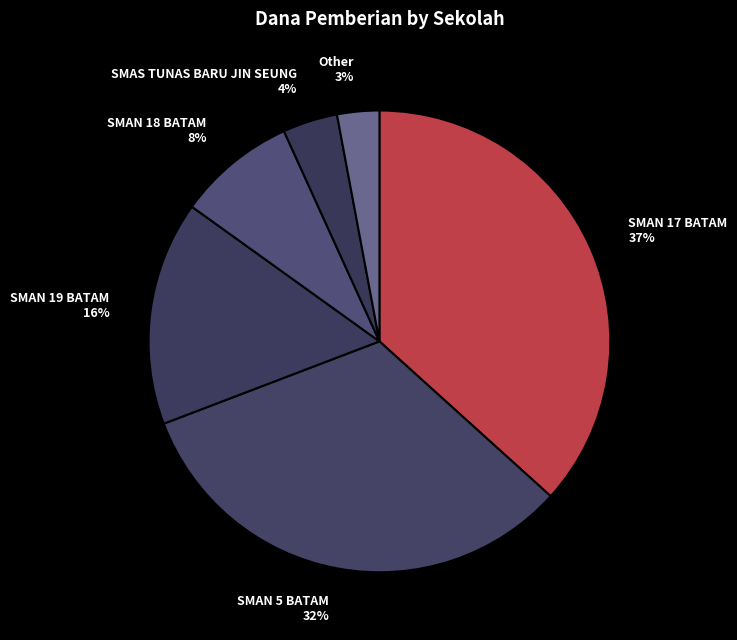

To the nearest percent, what is the average slice percentage?

17%